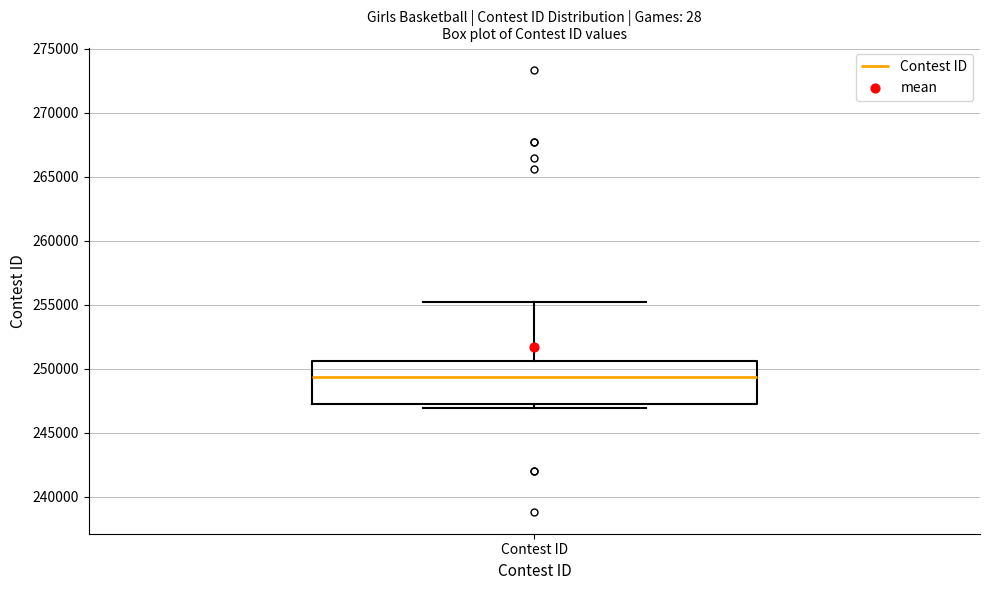

Transcribe this box plot: give where the median line is, the range the box spans, and where the two whiskers end, as read against the y-axis. The values are not printed on the chart, so give them approximately, as read against the axis.

median 249500, box 247500 to 250500, whiskers 247000 to 255000